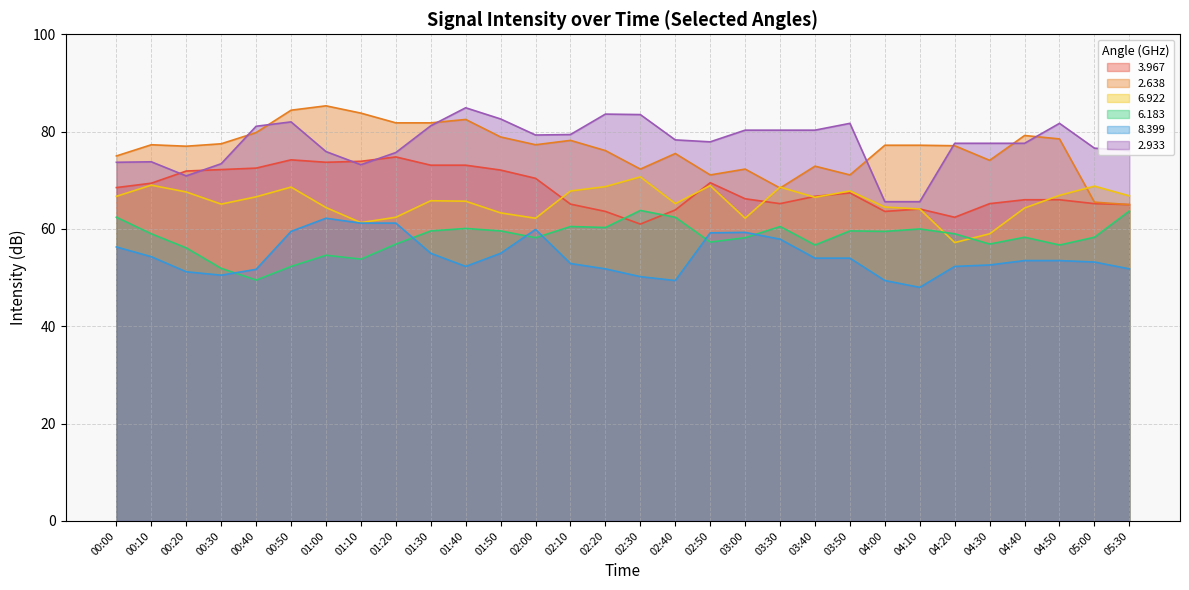

What position from the left is 02:00?

13